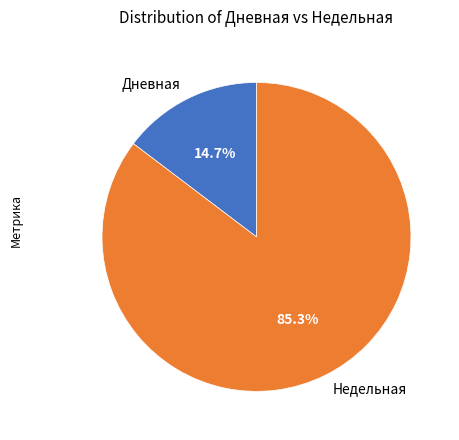

Rank the categories by value from highest to lowest.

Недельная, Дневная